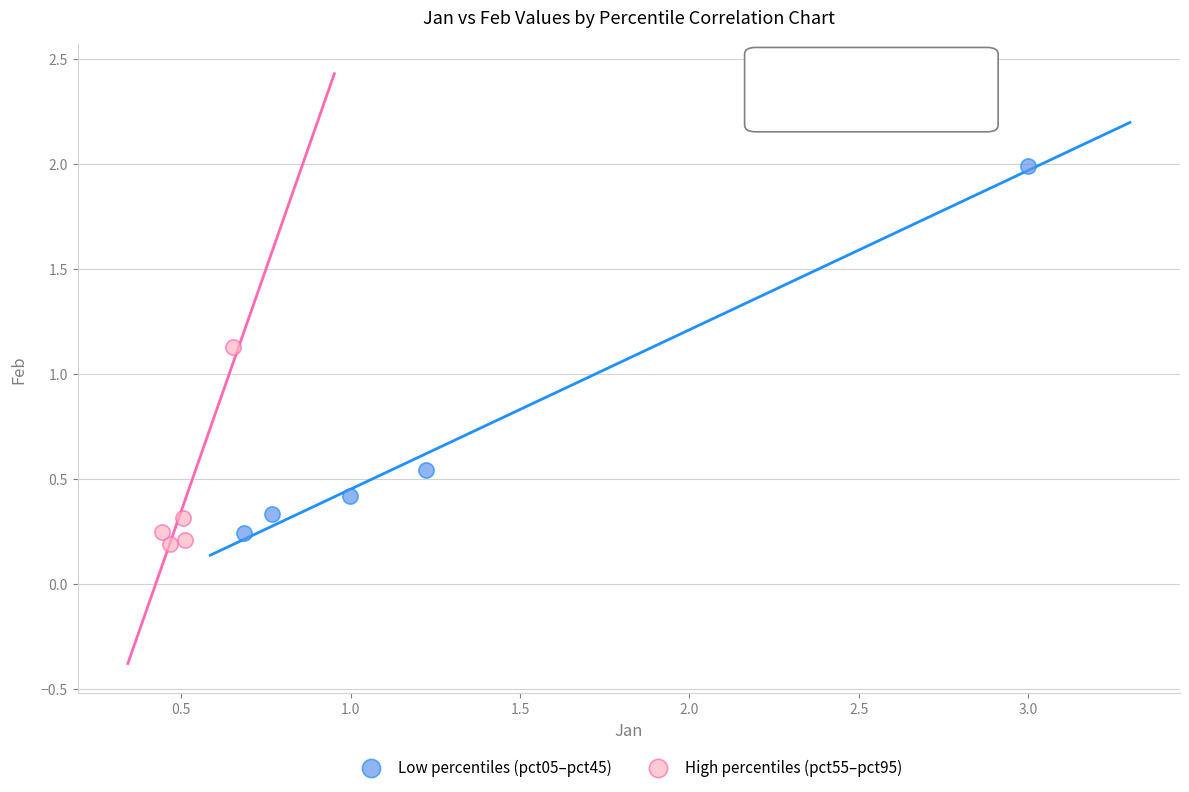

Which series has the widest spread of Y values?

Low percentiles (pct05–pct45)